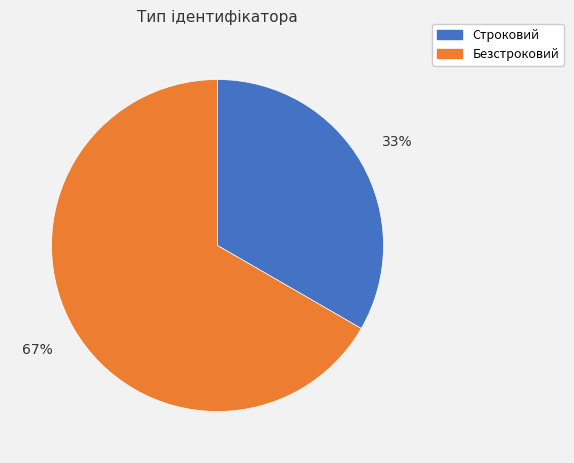

What is the largest slice in the pie chart?

Безстроковий